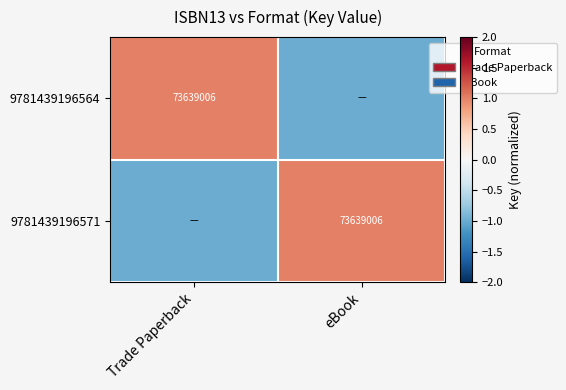

True or false: 9781439196564 has a value of 47404013 at Trade Paperback.

False